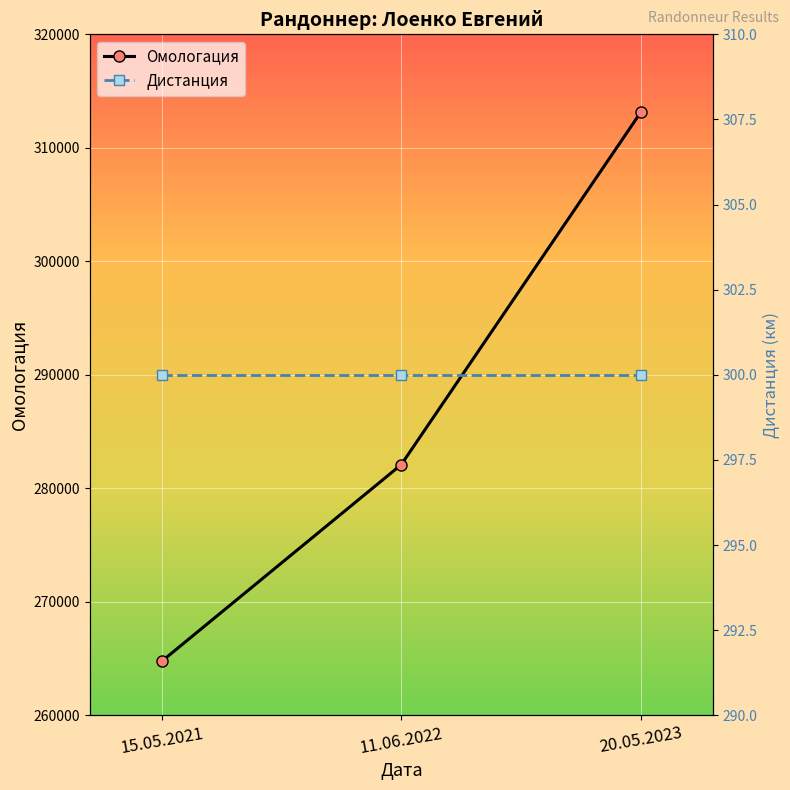

Reading left to right, list all the values displayed in this chart.

Омологация: 15.05.2021=264759	11.06.2022=282087	20.05.2023=313131
Дистанция: 15.05.2021=300	11.06.2022=300	20.05.2023=300